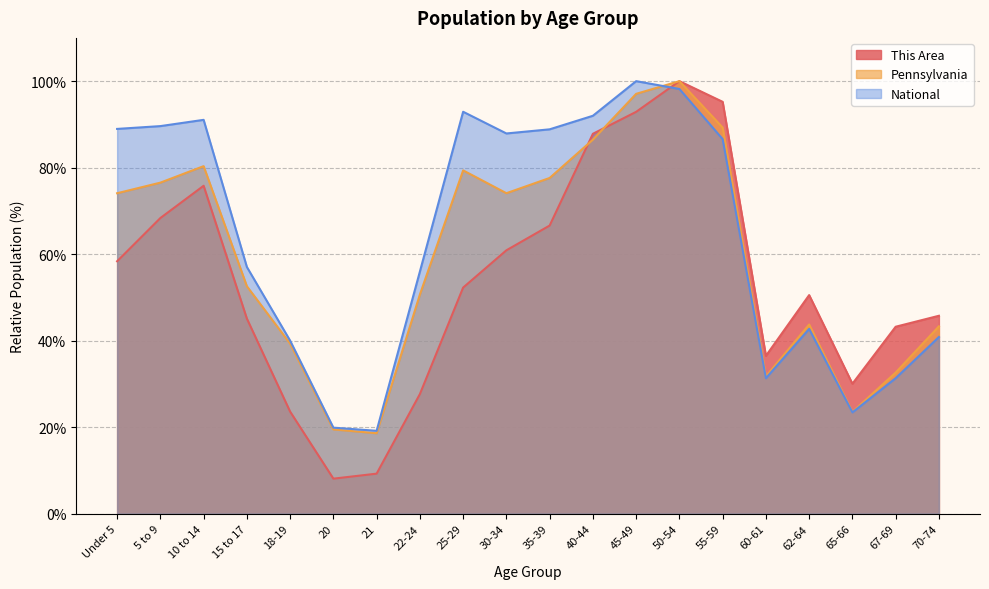

What is the difference between the second highest and second lowest values in the Pennsylvania series?

77.6